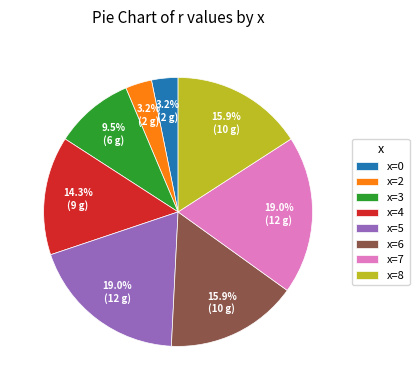

To the nearest percent, what is the average slice percentage?

12%